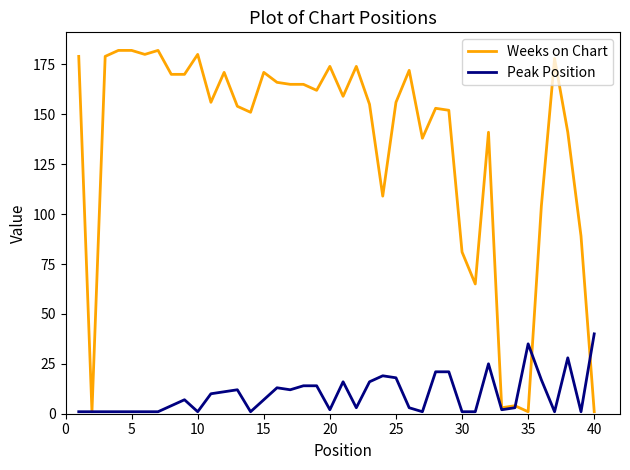

What is the highest value of the Peak Position series?

40